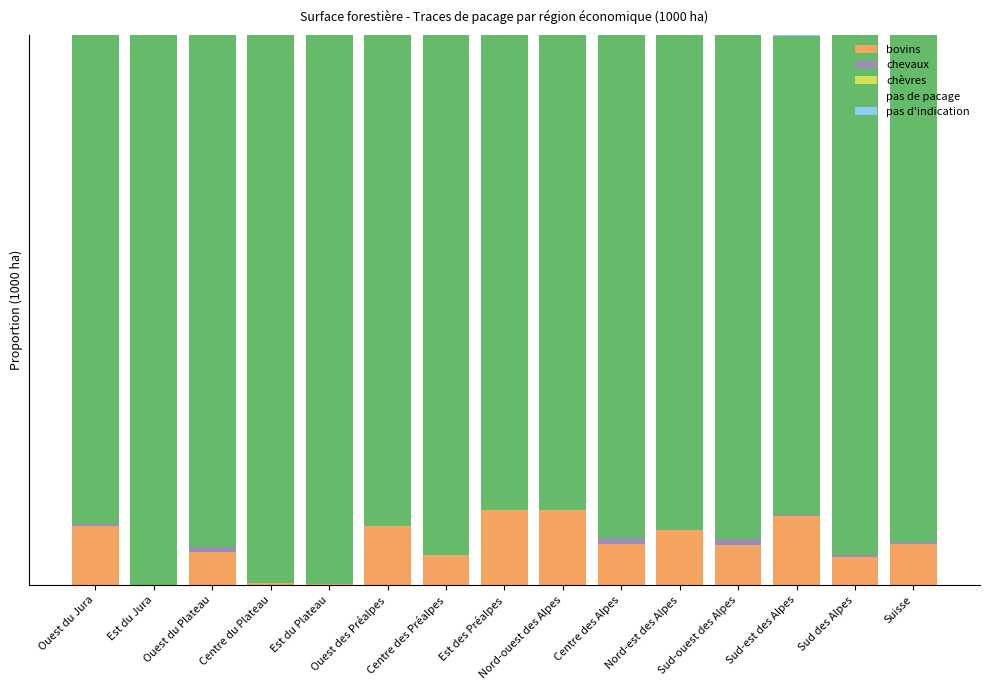

Are the bars grouped side by side (vs. stacked)?

No